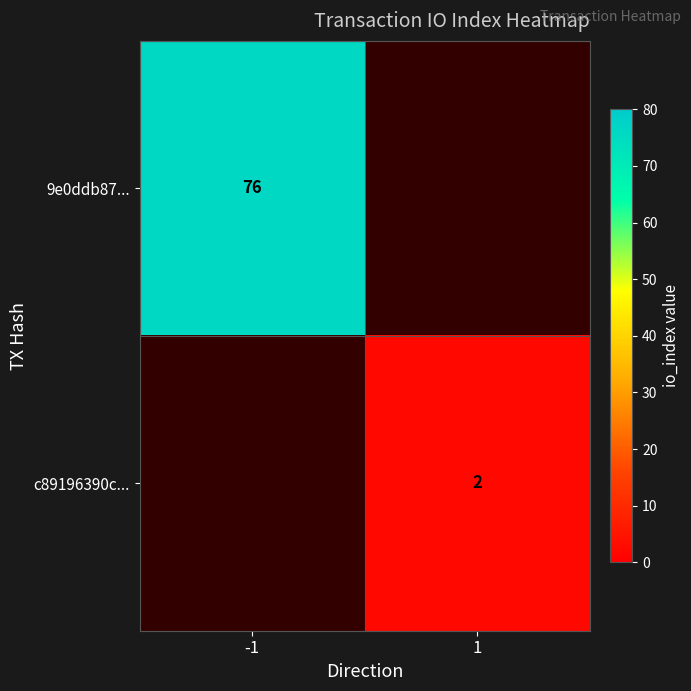

Which category has the highest value across all series?

-1